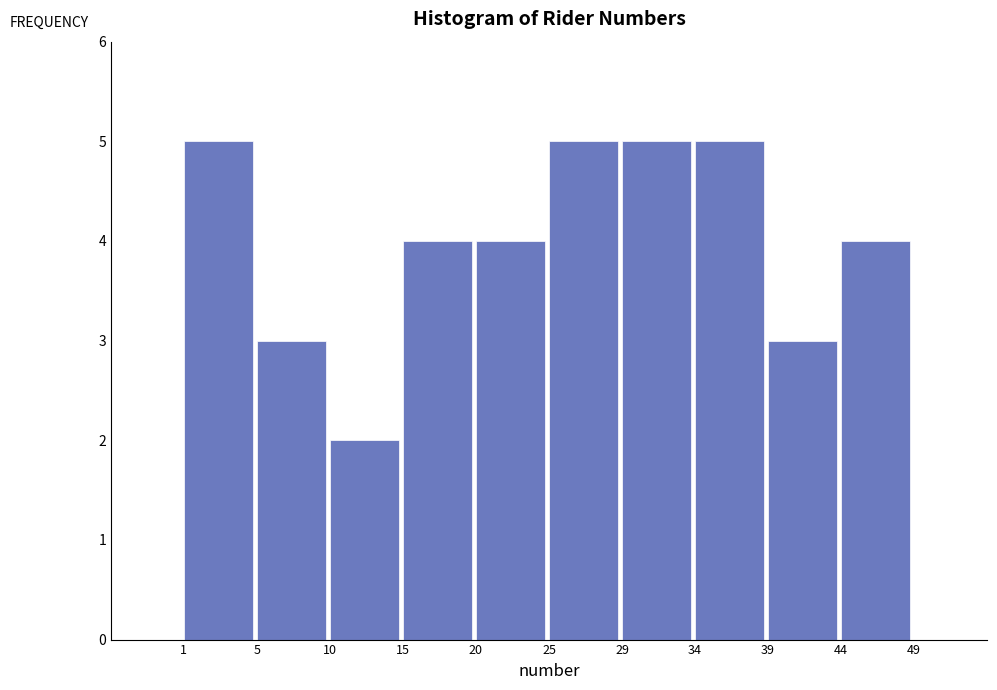

Reading left to right, list all the values displayed in this chart.

5	3	2	4	4	5	5	5	3	4